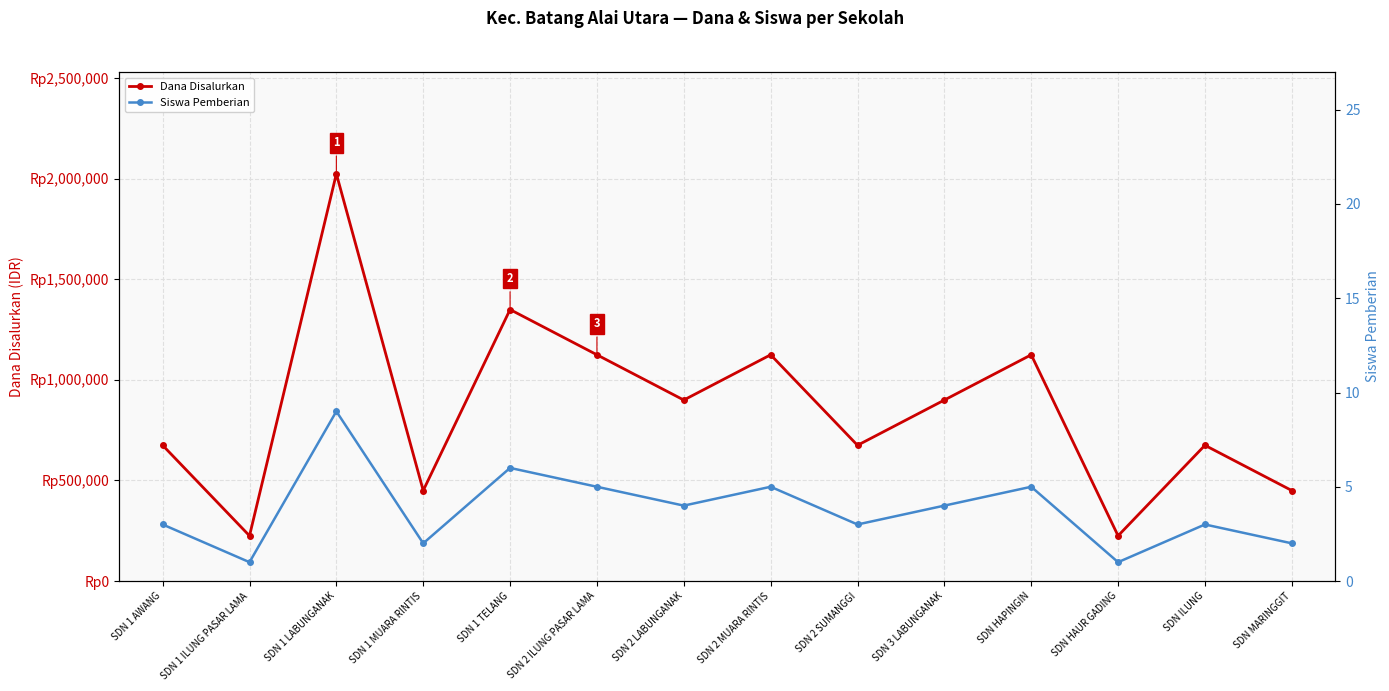

Reading right to left, what are all the values shown in this chart?

Dana Disalurkan: SDN MARINGGIT=450000	SDN ILUNG=675000	SDN HAUR GADING=225000	SDN HAPINGIN=1125000	SDN 3 LABUNGANAK=900000	SDN 2 SUMANGGI=675000	SDN 2 MUARA RINTIS=1125000	SDN 2 LABUNGANAK=900000	SDN 2 ILUNG PASAR LAMA=1125000	SDN 1 TELANG=1350000	SDN 1 MUARA RINTIS=450000	SDN 1 LABUNGANAK=2025000	SDN 1 ILUNG PASAR LAMA=225000	SDN 1 AWANG=675000
Siswa Pemberian: SDN MARINGGIT=2	SDN ILUNG=3	SDN HAUR GADING=1	SDN HAPINGIN=5	SDN 3 LABUNGANAK=4	SDN 2 SUMANGGI=3	SDN 2 MUARA RINTIS=5	SDN 2 LABUNGANAK=4	SDN 2 ILUNG PASAR LAMA=5	SDN 1 TELANG=6	SDN 1 MUARA RINTIS=2	SDN 1 LABUNGANAK=9	SDN 1 ILUNG PASAR LAMA=1	SDN 1 AWANG=3